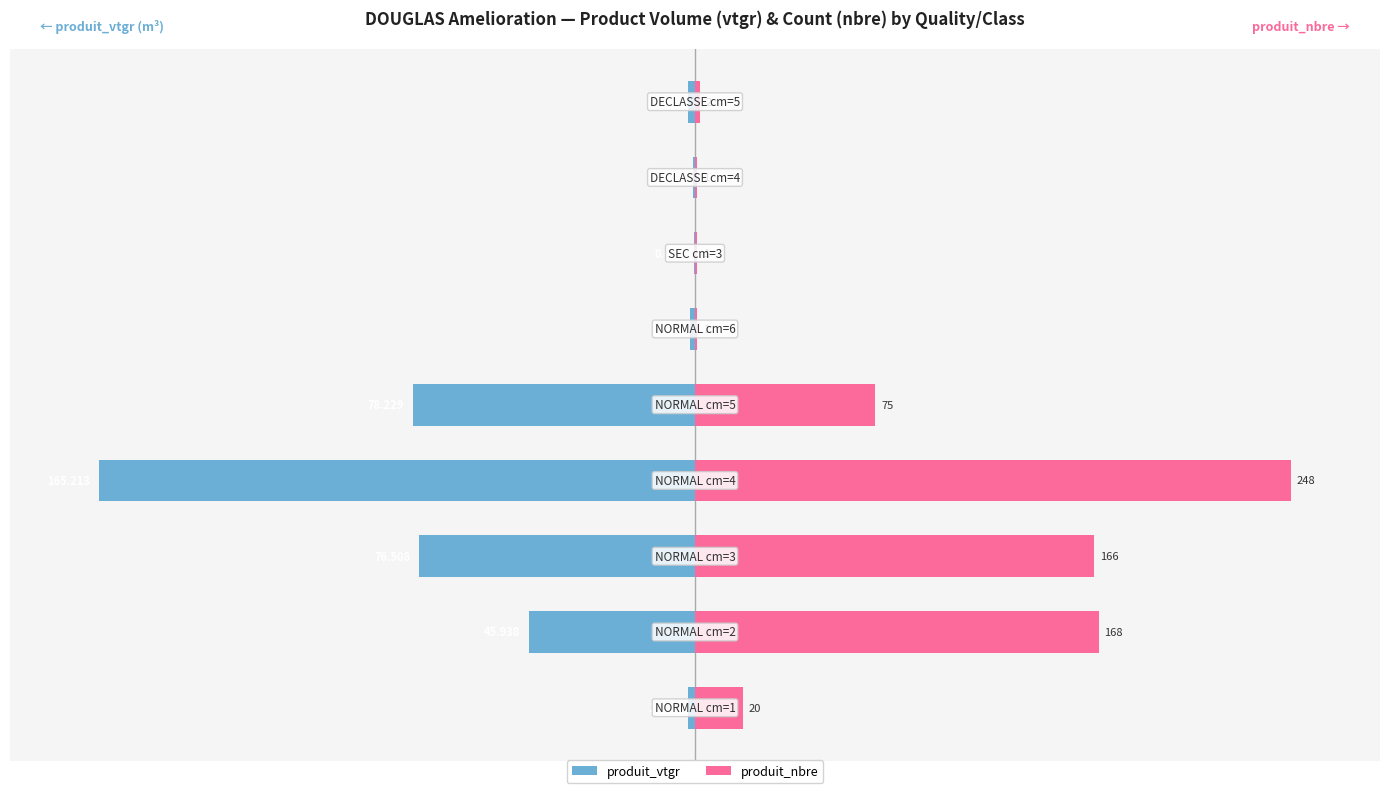

Which series changed the most between 2 and 8?

produit_nbre